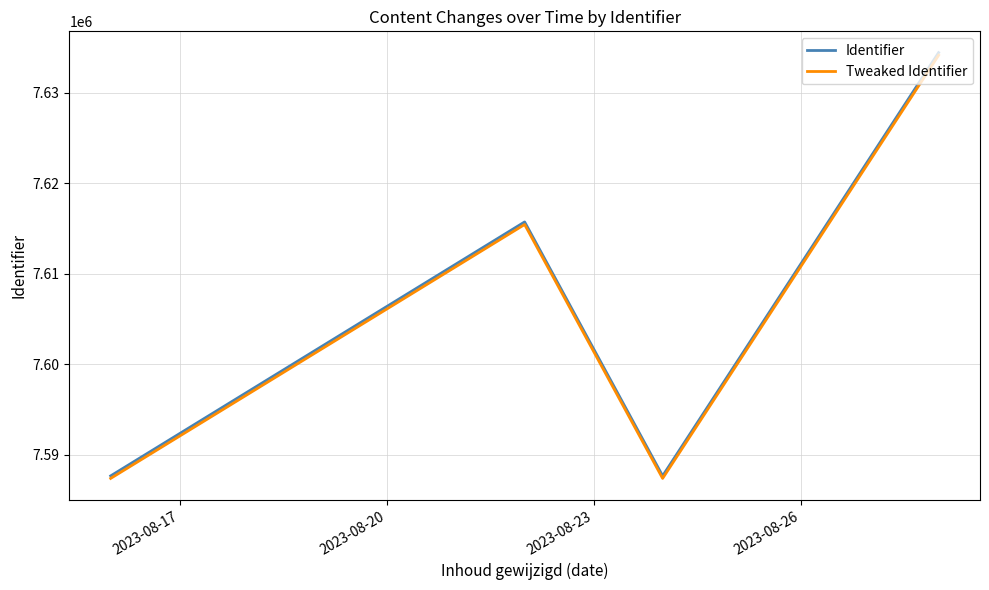

What is the maximum value shown in the chart?

7634421.5